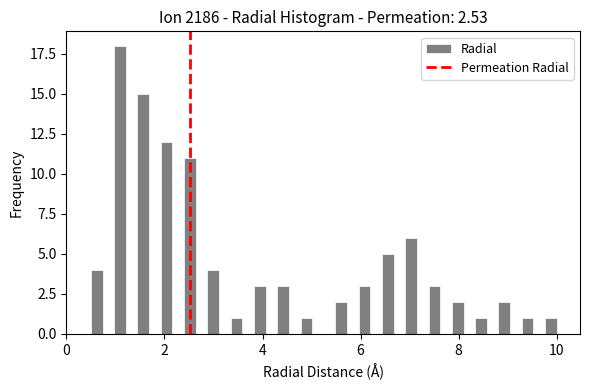

Around what value on the x-axis is the tallest bar? Give the approximate position of its centre, as read against the axis.

1.0